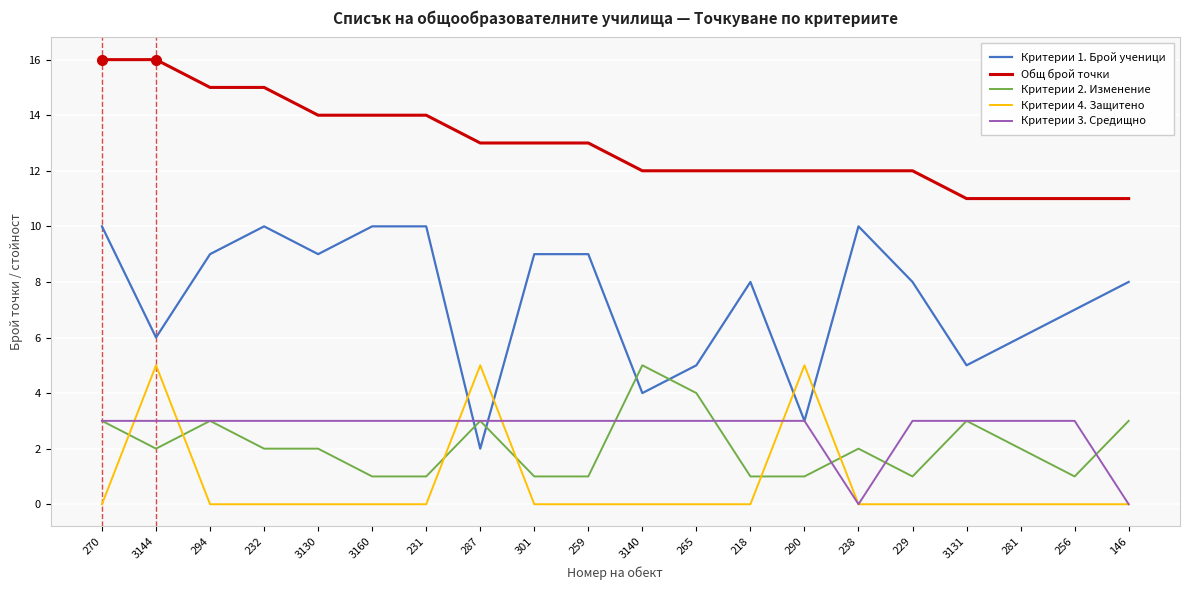

How many lines are shown in the chart?

5